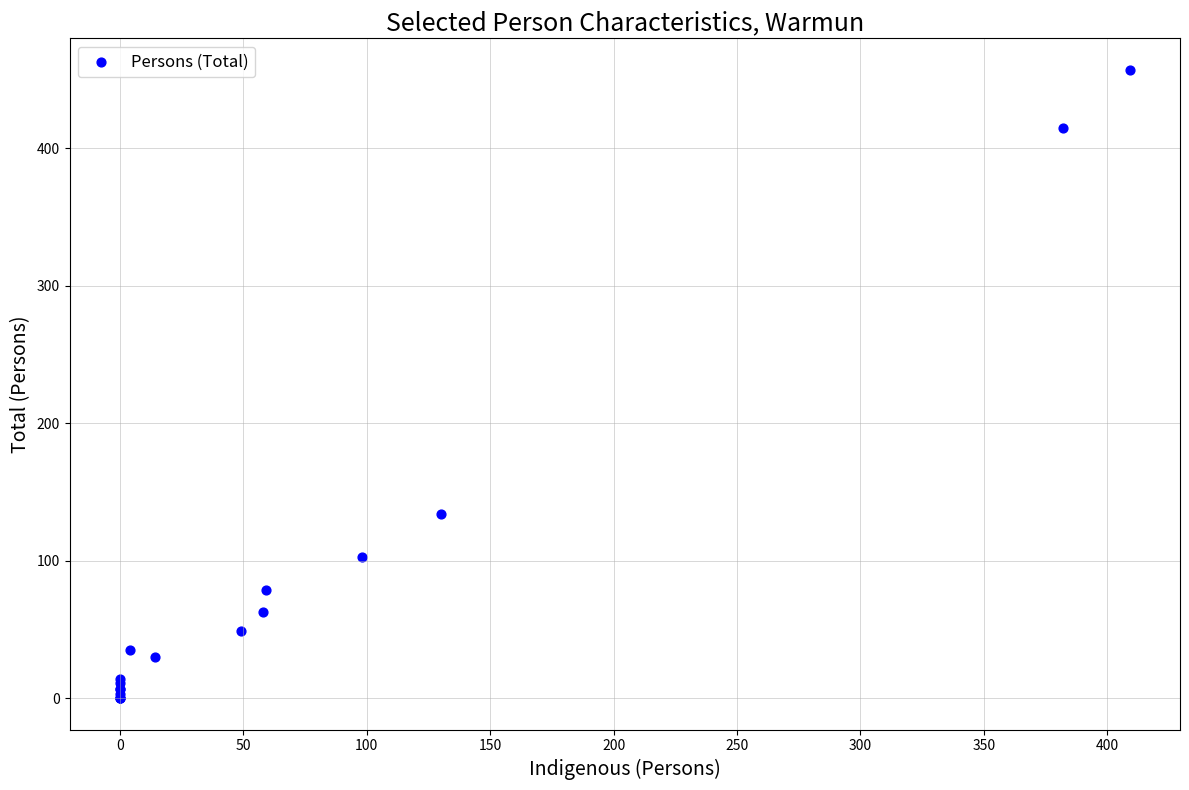

What Y value in the scatter plot is closest to 228?

134